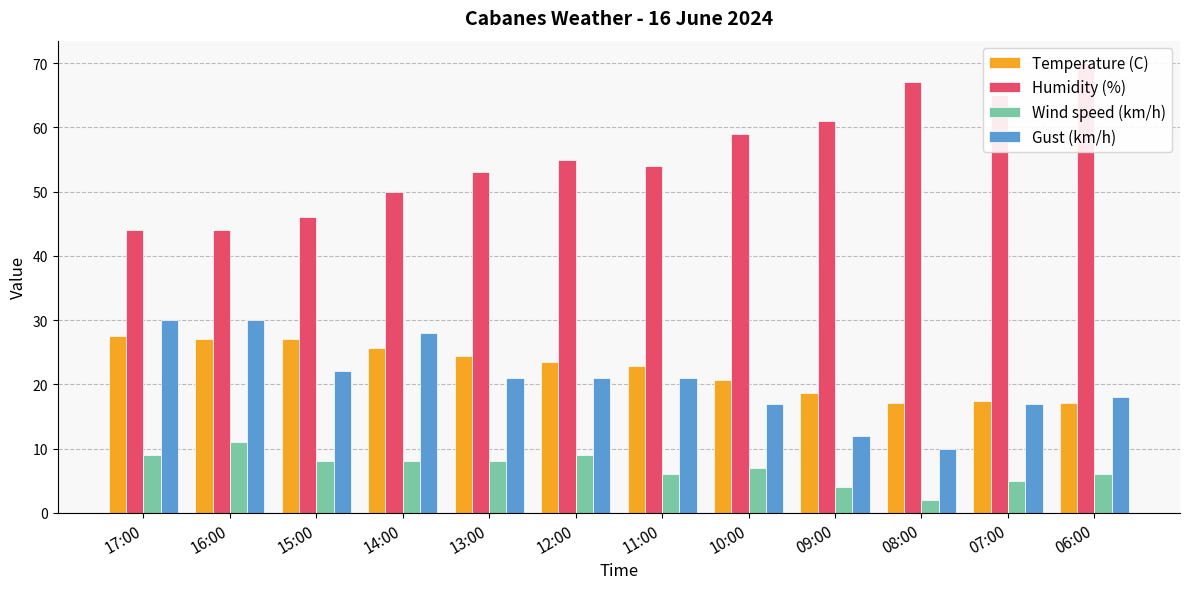

The value of Wind speed (km/h) at 11:00 is 9.1. True or false?

False